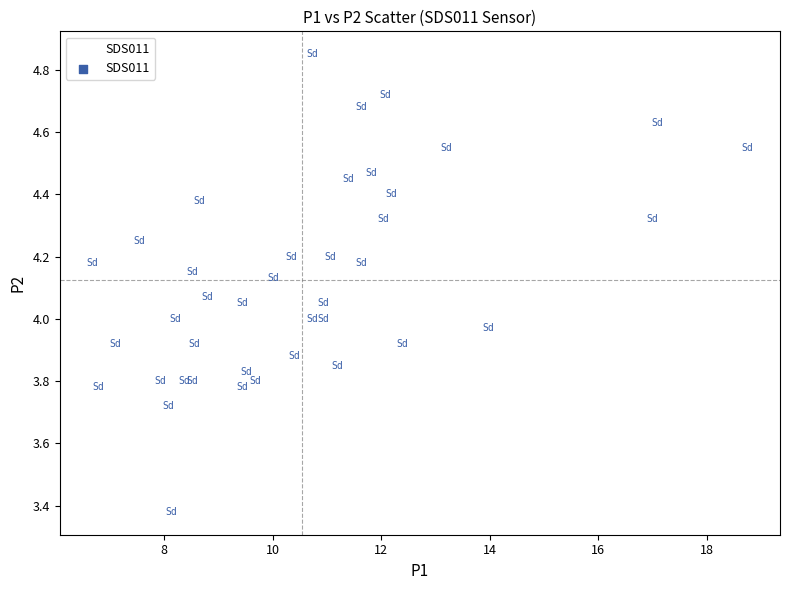

What is the range of Y values (max minus min)?

1.5